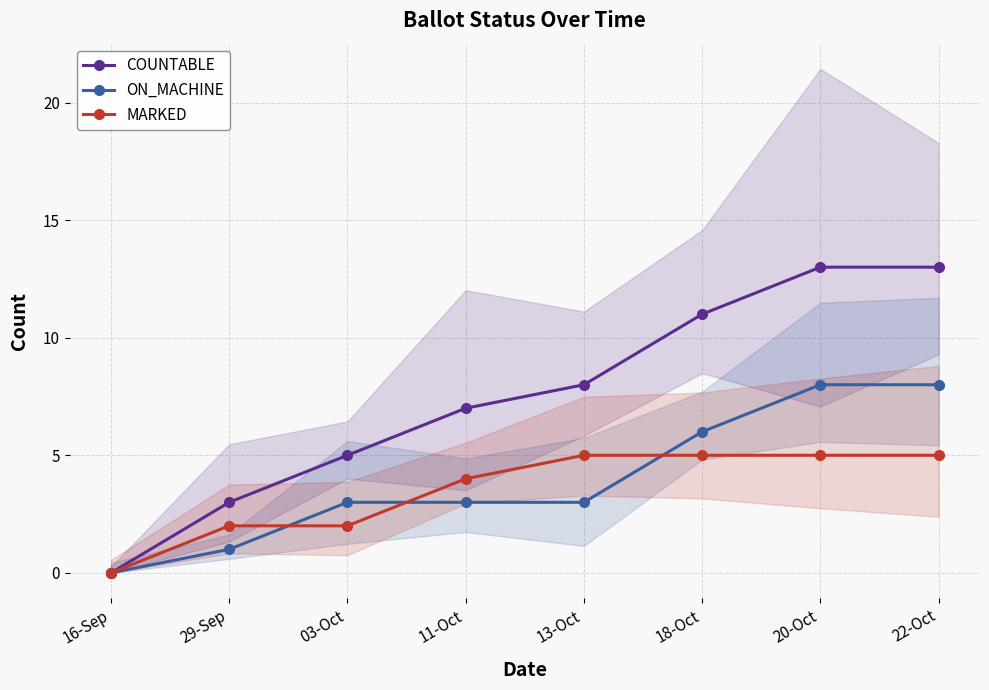

What is the difference between the ON_MACHINE values at 29-Sep and 22-Oct?

7